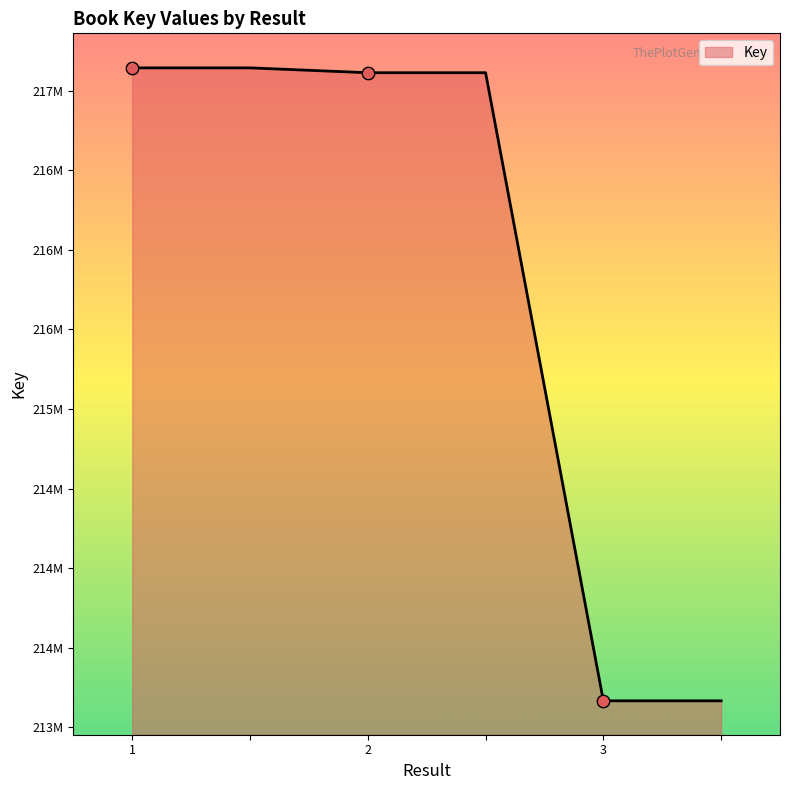

Does the chart have visible grid lines?

No